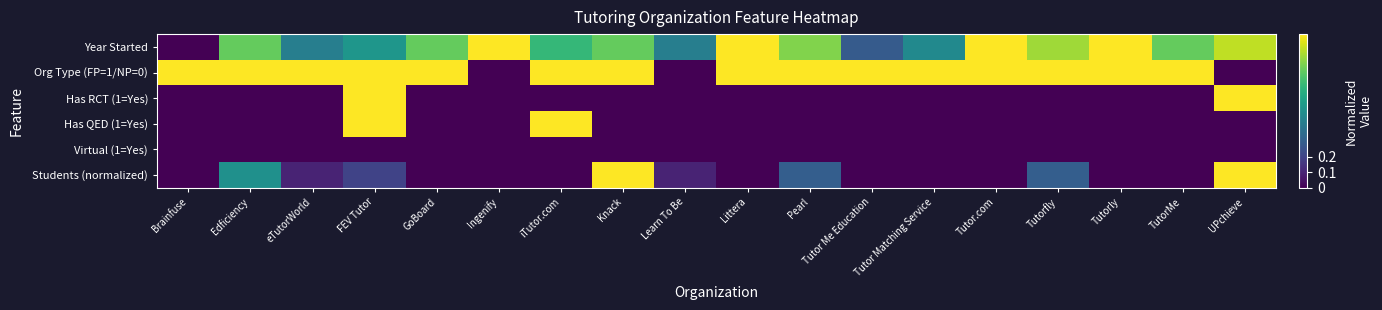

Rank the series by their maximum value, from highest to lowest.

Year Started, Org Type (FP=1/NP=0), Has RCT (1=Yes), Has QED (1=Yes), Students (normalized), Virtual (1=Yes)